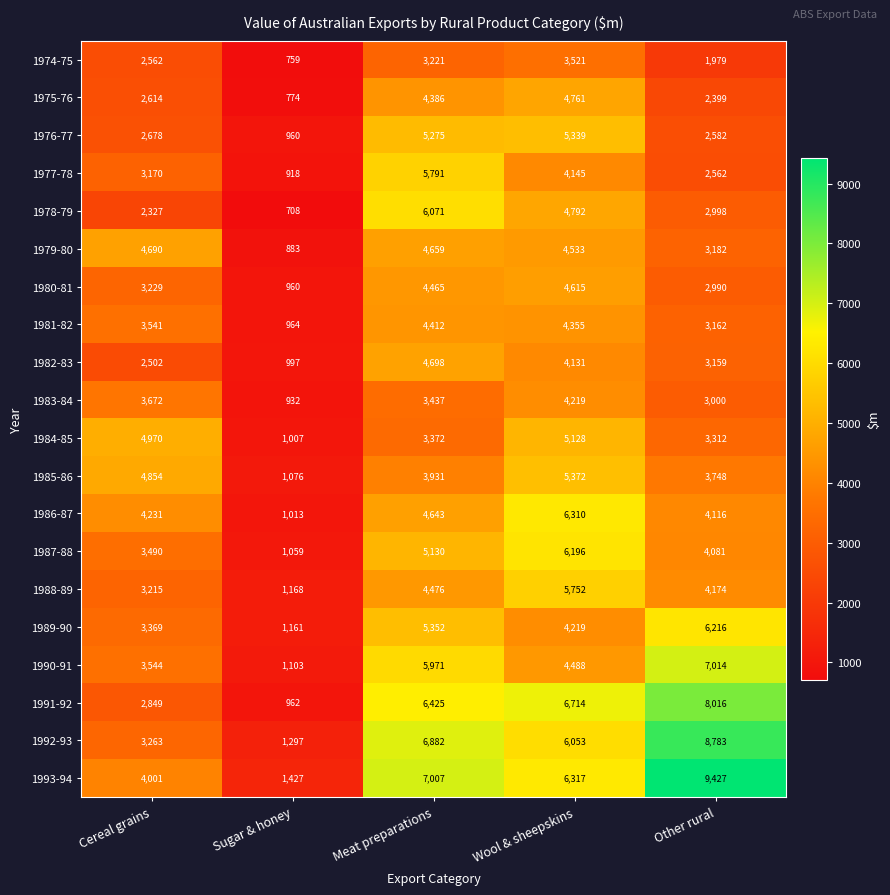

How many data points does each series have?

5